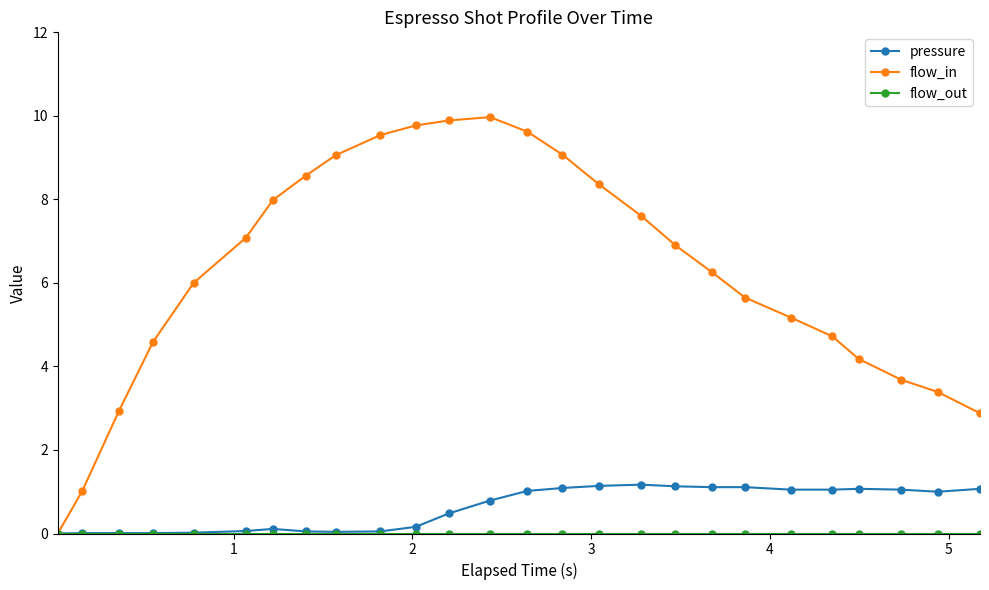

True or false: flow_in has more than 2 interior local peaks.

False